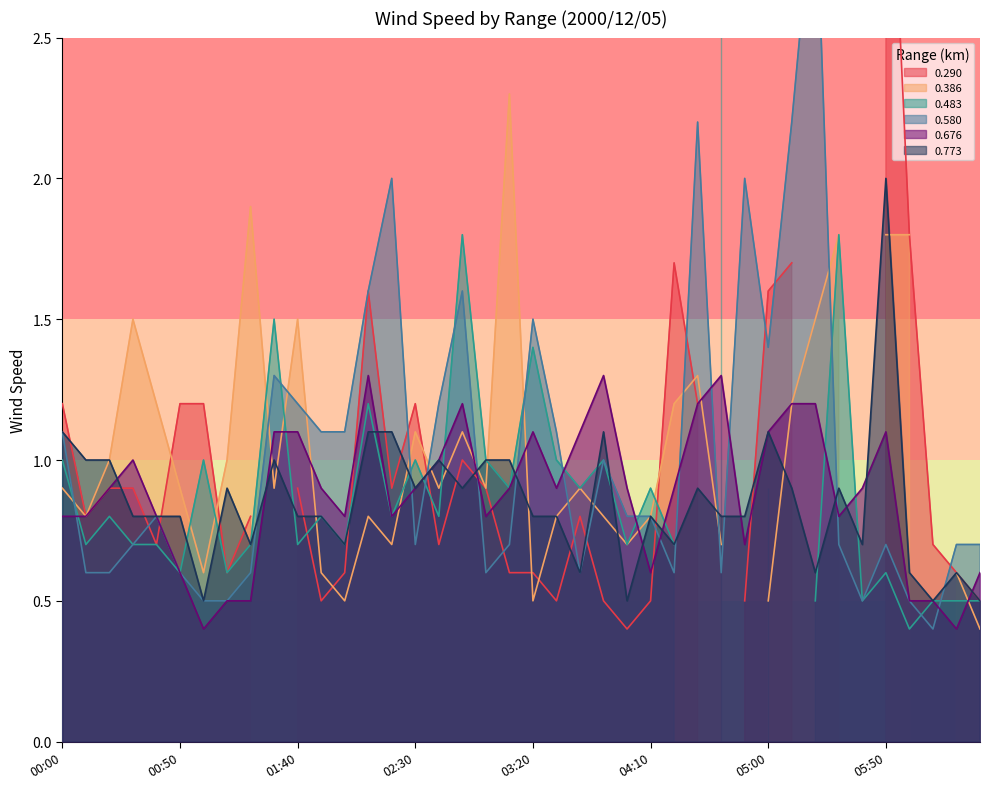

At which label does 0.773 reach its peak?

05:50